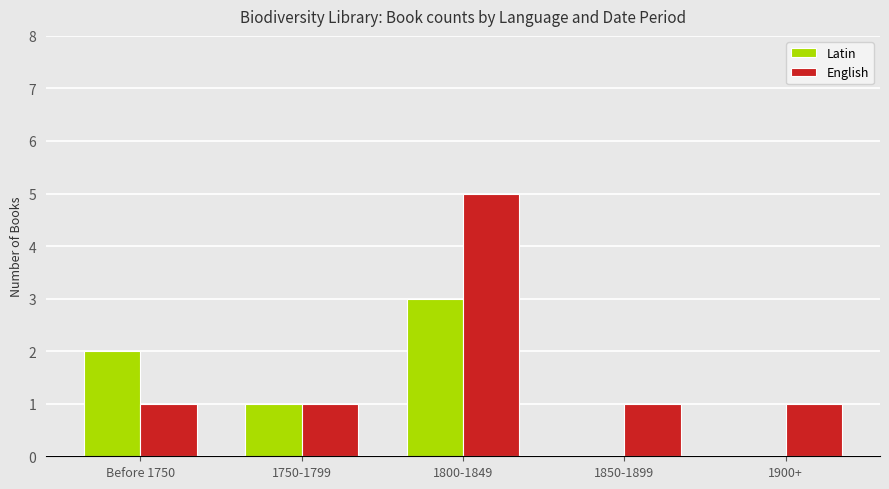

Count the number of data series in this chart.

2